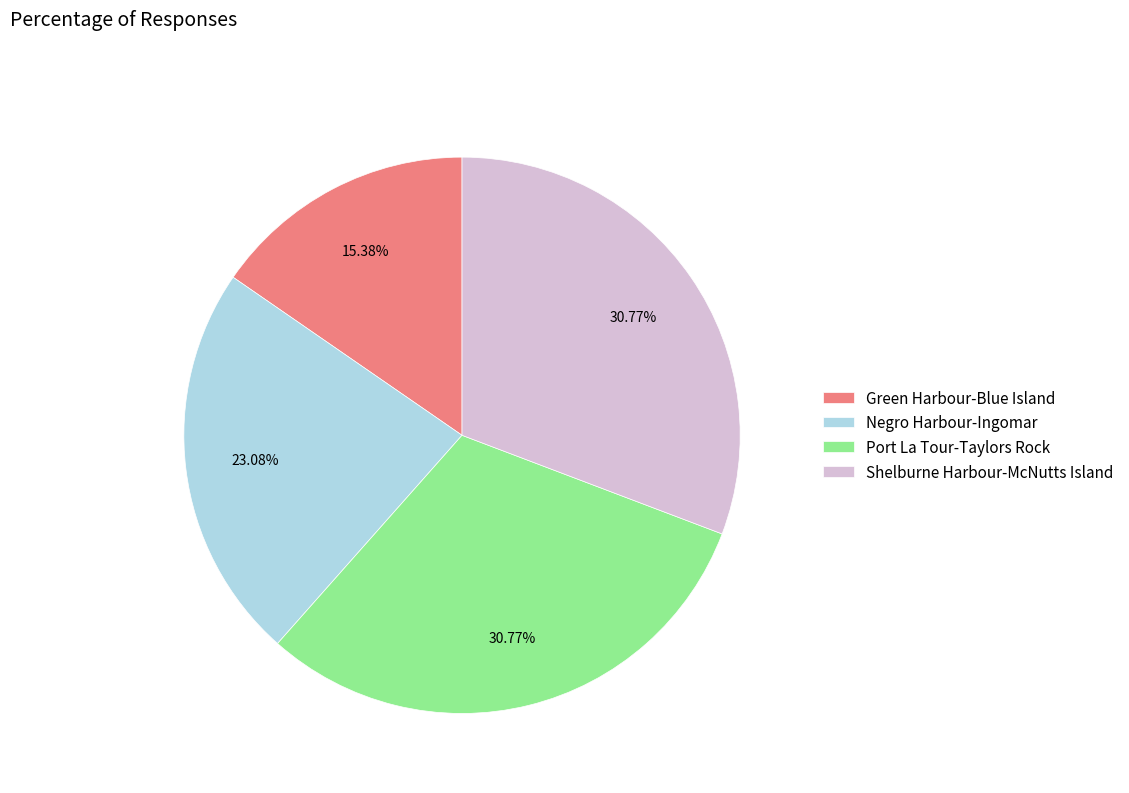

To the nearest percent, what is the difference between the largest and smallest slice percentages?

15%